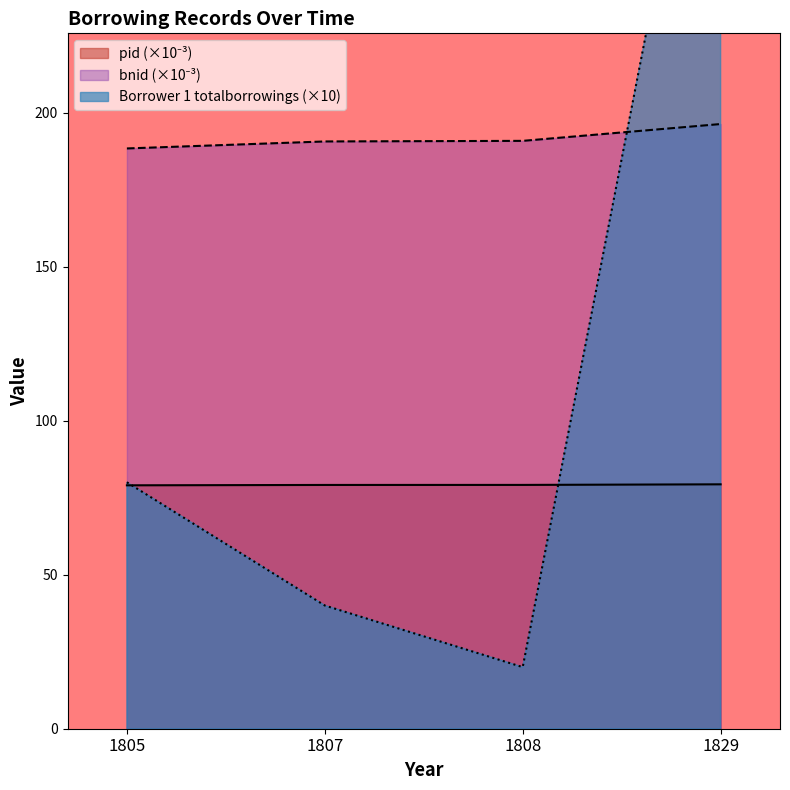

What is the lowest value of the Borrower 1 totalborrowings series?

20.0